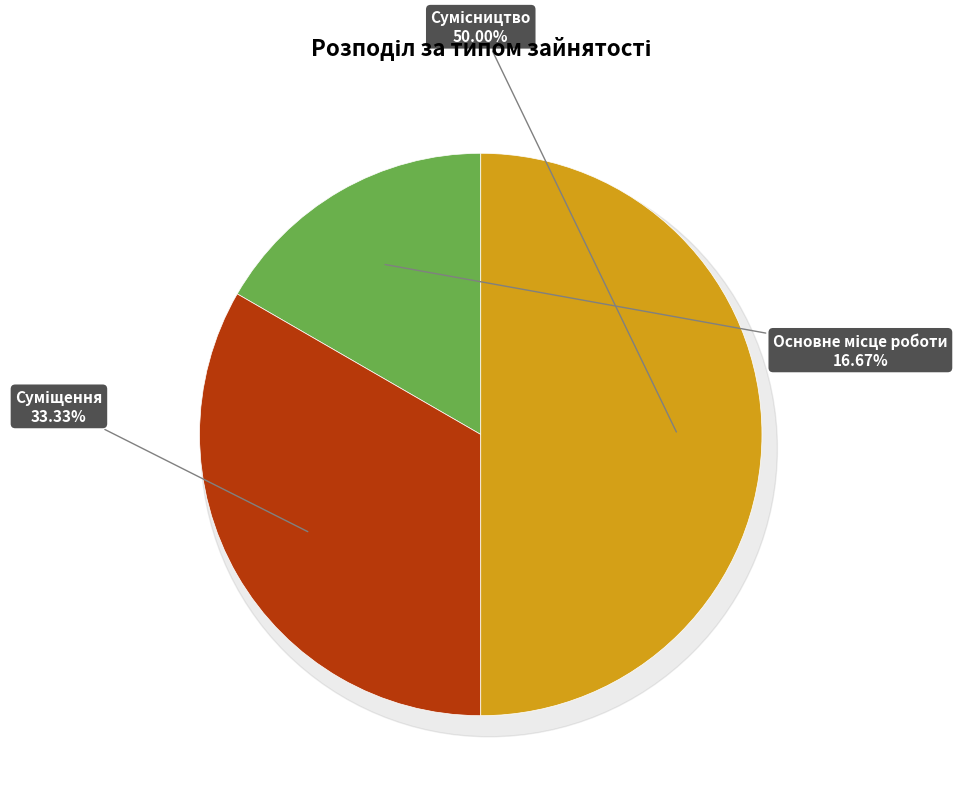

To the nearest percent, what is the average slice percentage?

33%